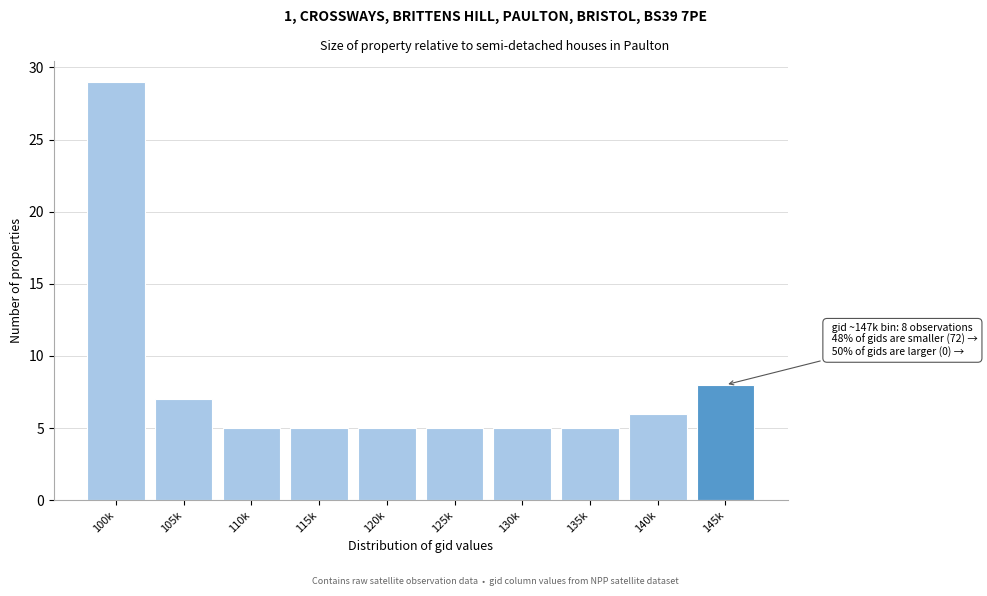

Reading left to right, transcribe all the data shown in this chart.

29	7	5	5	5	5	5	5	6	8